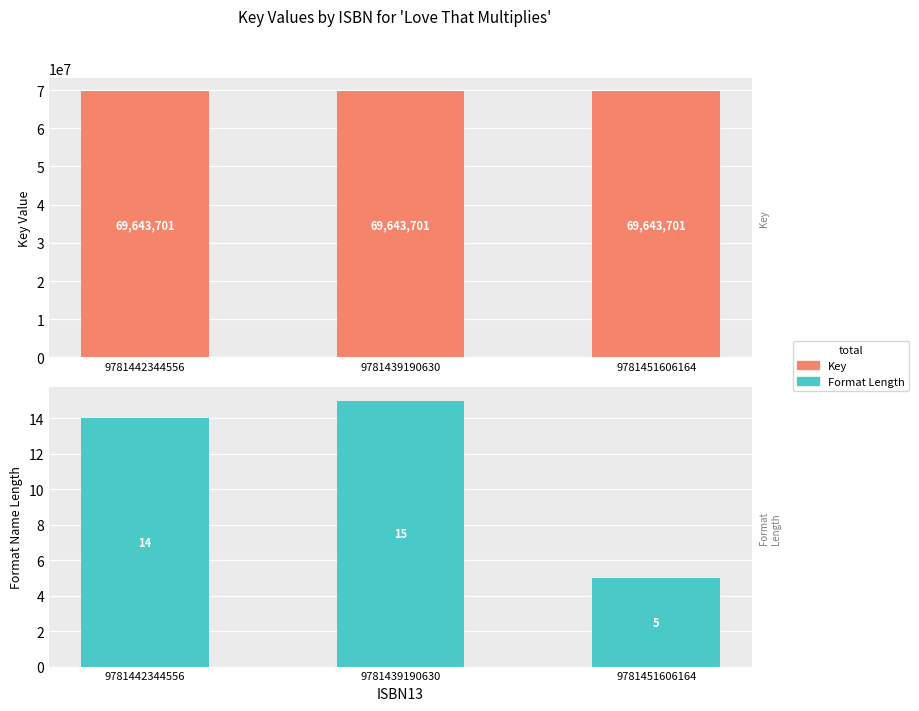

What is the spread (max minus min) of values at 9781439190630?

69643686